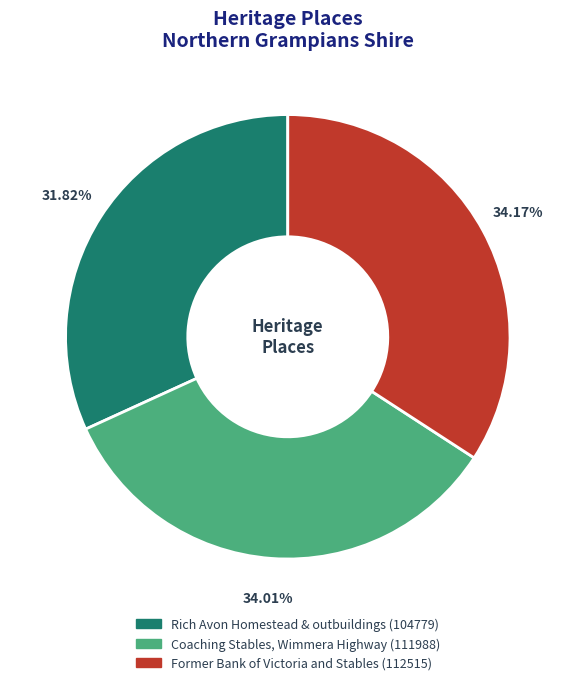

To the nearest percent, what percentage of the pie is Rich Avon Homestead & outbuildings?

32%